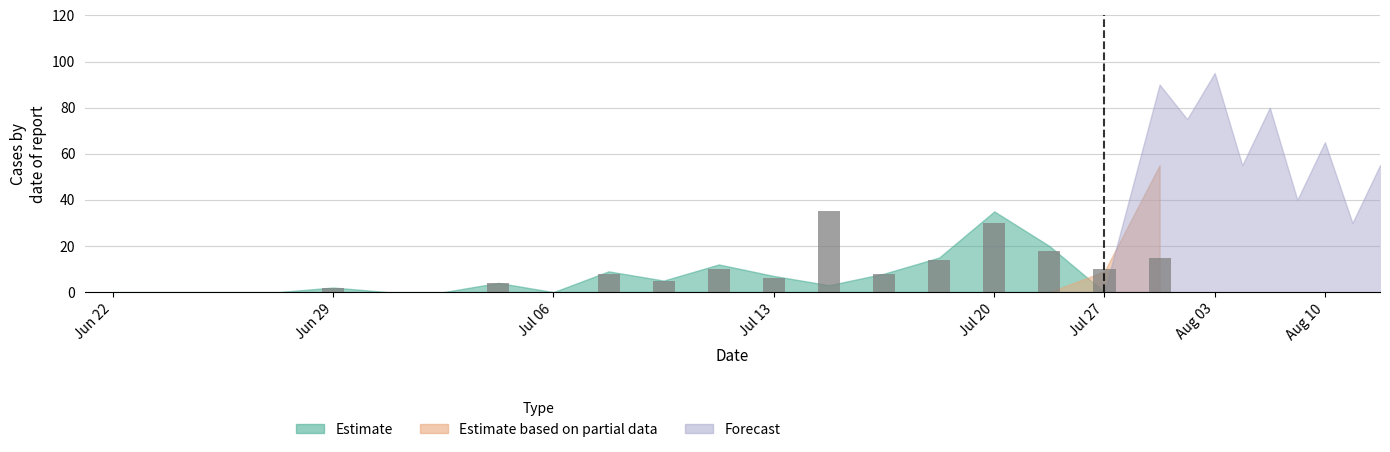

What is the sum of all values?

165